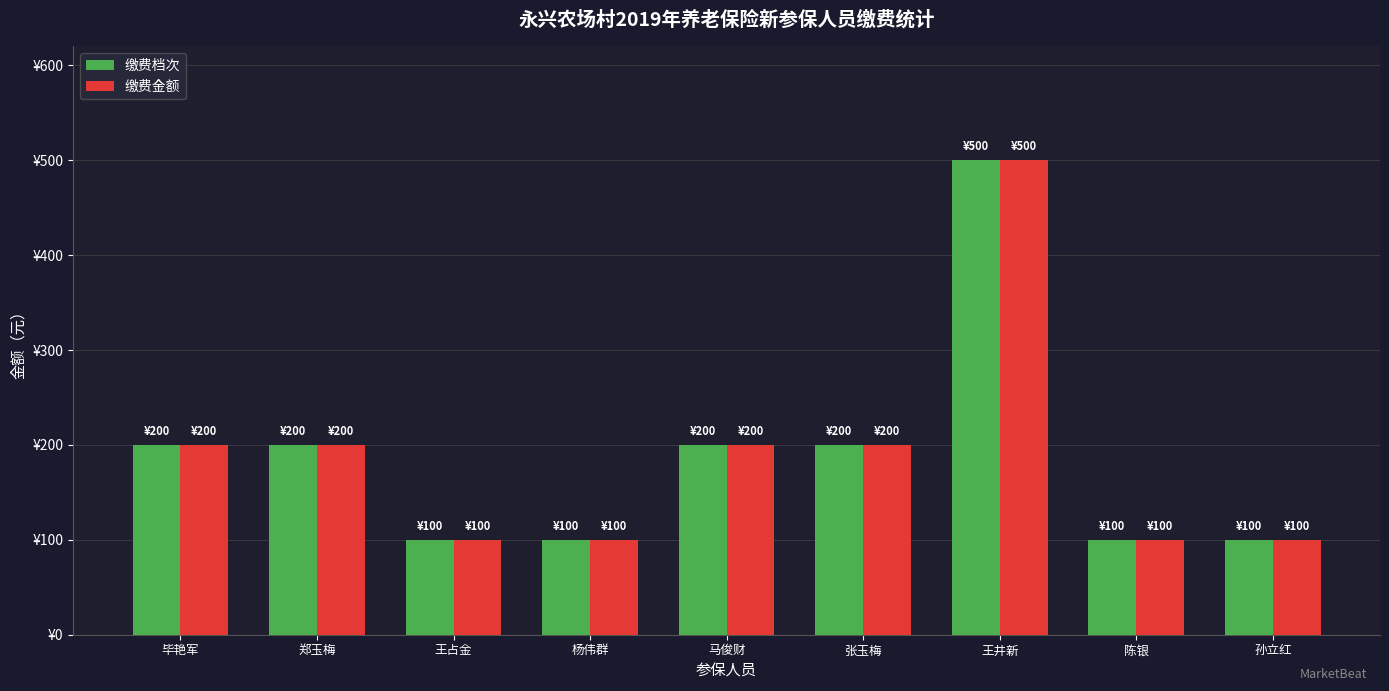

Reading right to left, extract all data points from this chart.

缴费档次: 孙立红=100	陈银=100	王井新=500	张玉梅=200	马俊财=200	杨伟群=100	王占金=100	郑玉梅=200	毕艳军=200
缴费金额: 孙立红=100	陈银=100	王井新=500	张玉梅=200	马俊财=200	杨伟群=100	王占金=100	郑玉梅=200	毕艳军=200